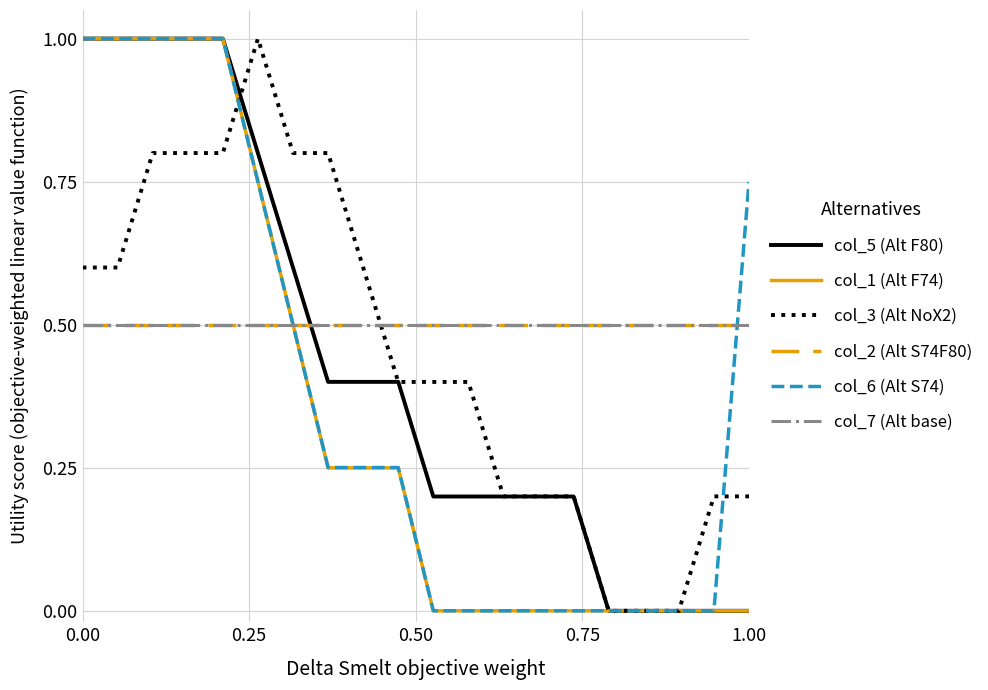

True or false: col_2 (Alt S74F80) has more than 1 points higher than both neighbors.

False